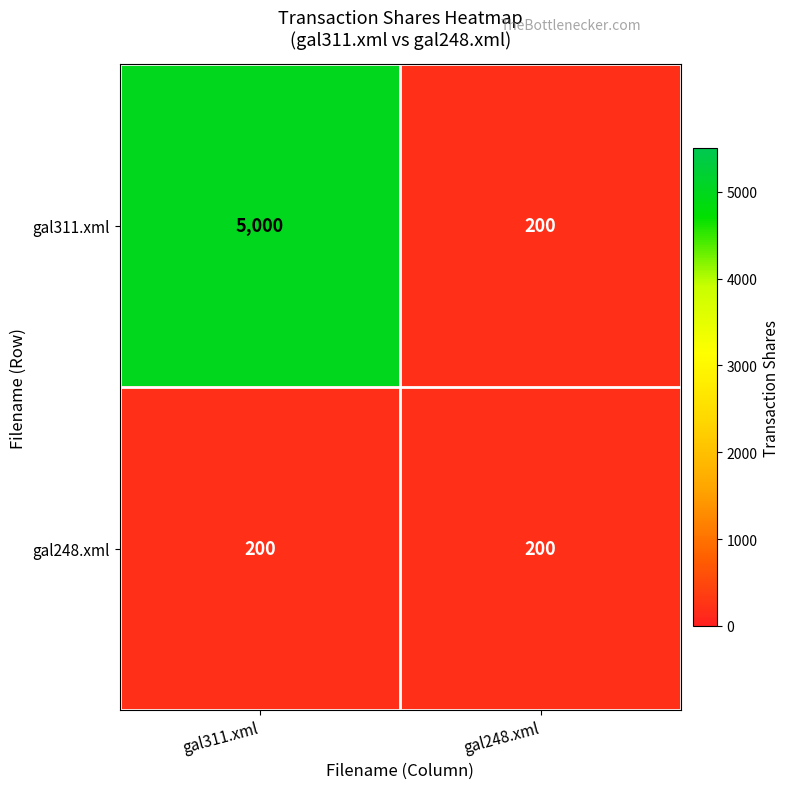

Which label corresponds to the largest value in the chart?

gal311.xml